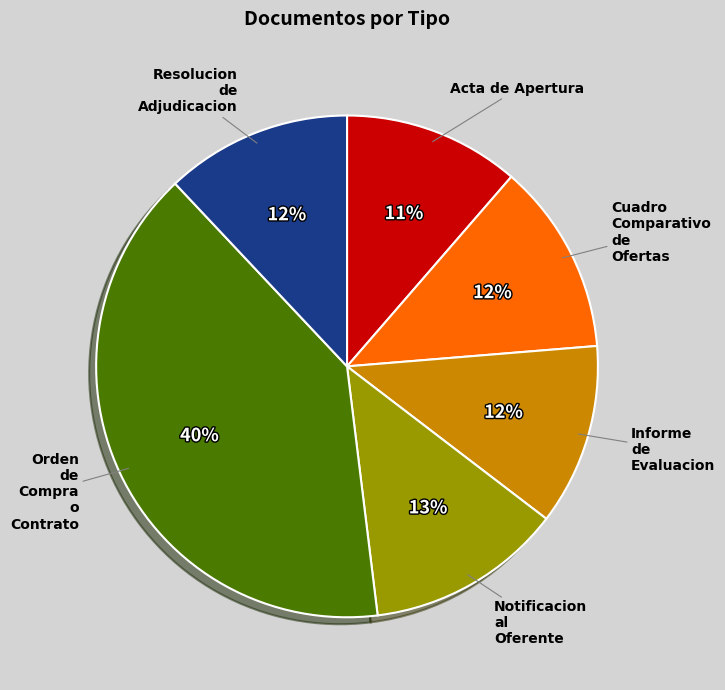

To the nearest percent, what is the average slice percentage?

17%